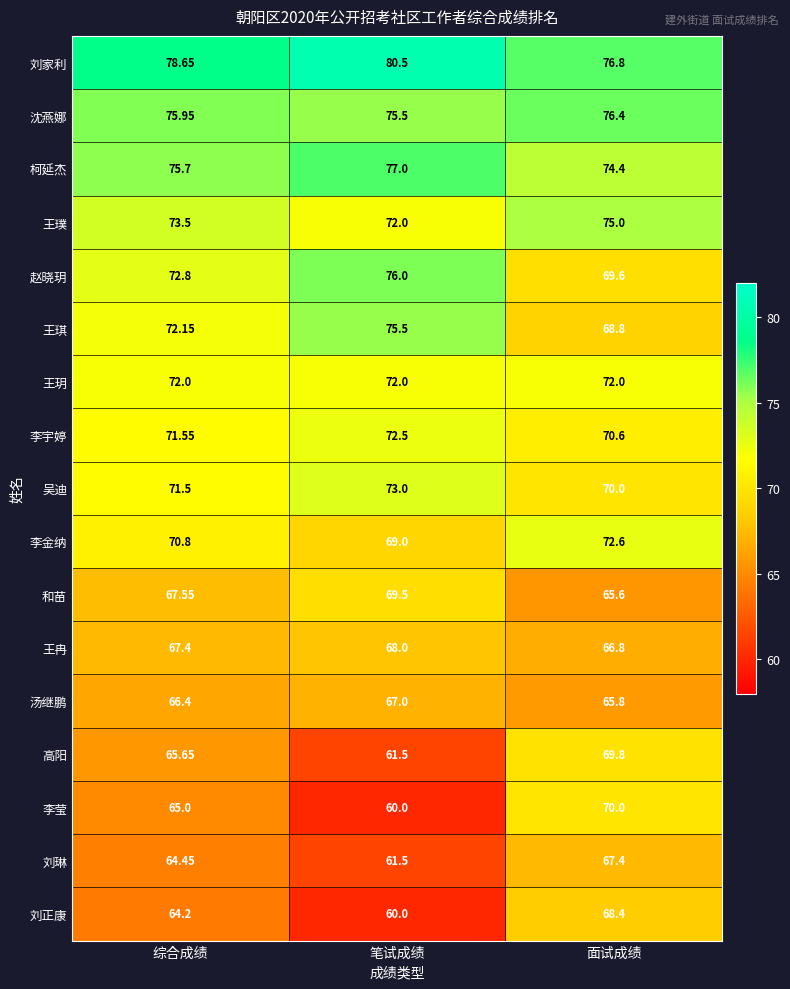

Which series has the largest range (max minus min)?

李莹